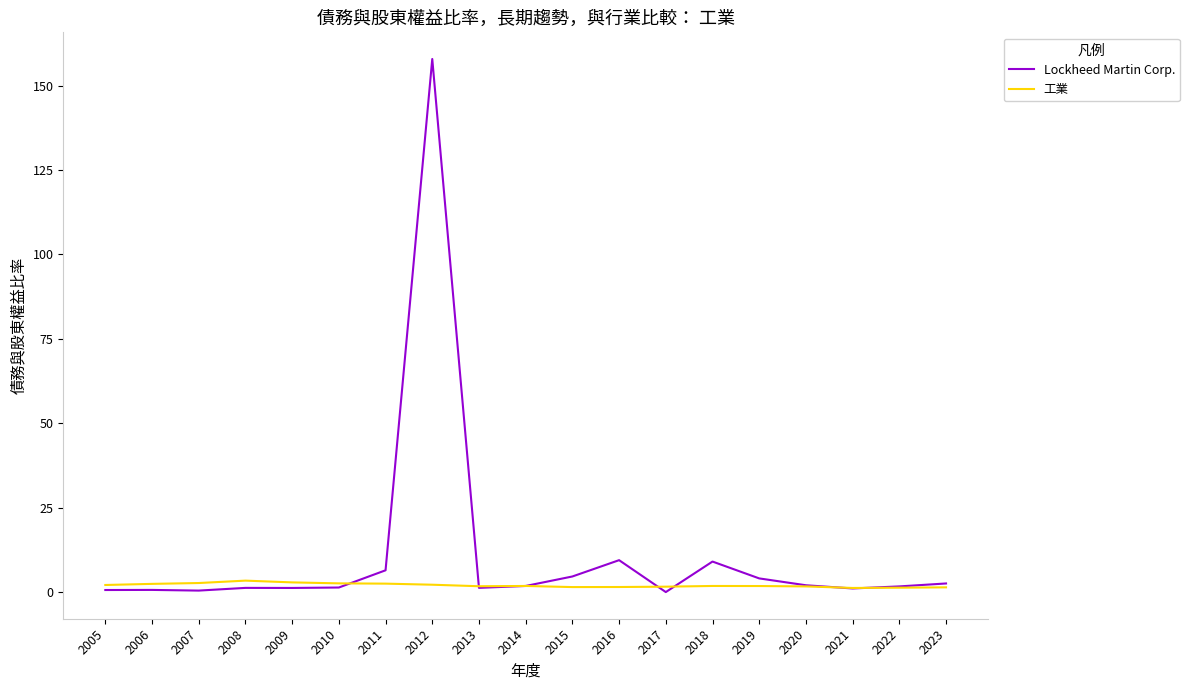

True or false: 工業 and Lockheed Martin Corp. cross at least once.

True